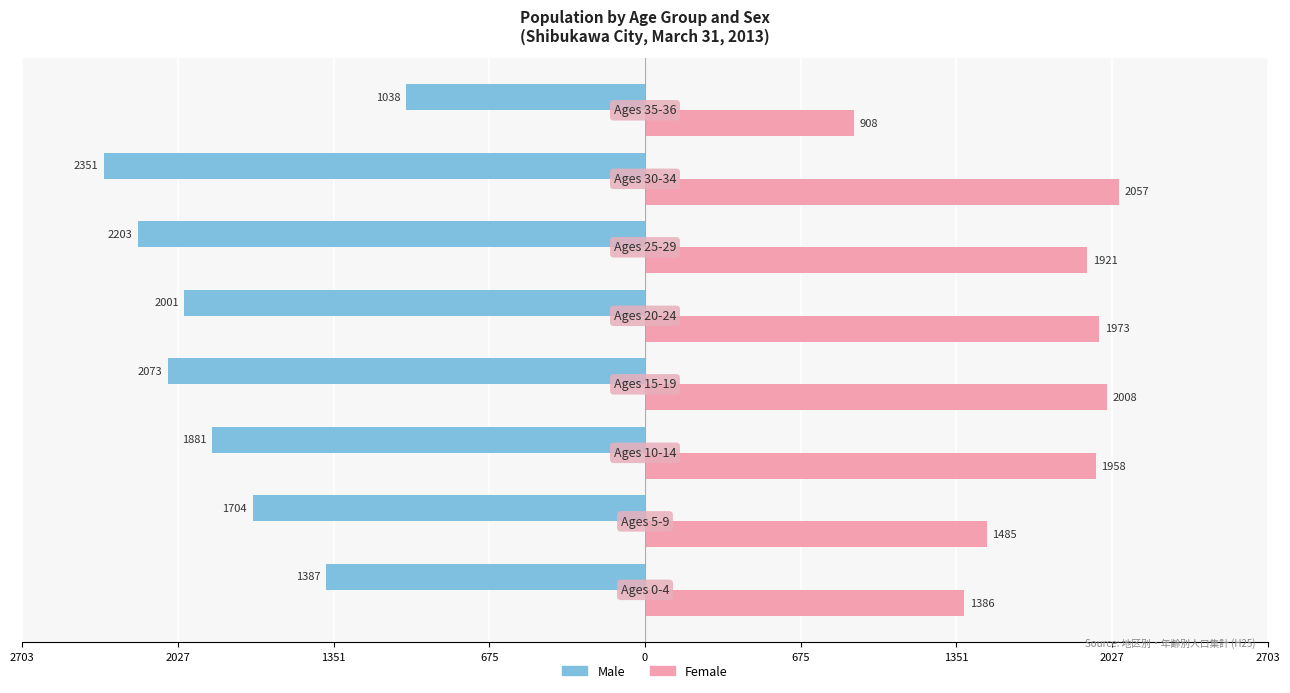

What are all the series names shown in the legend?

Male, Female